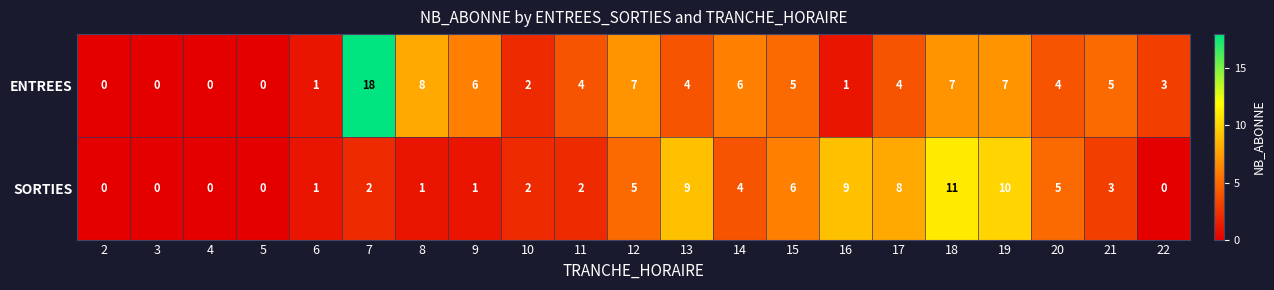

Is it true that SORTIES equals 6 at 15?

True